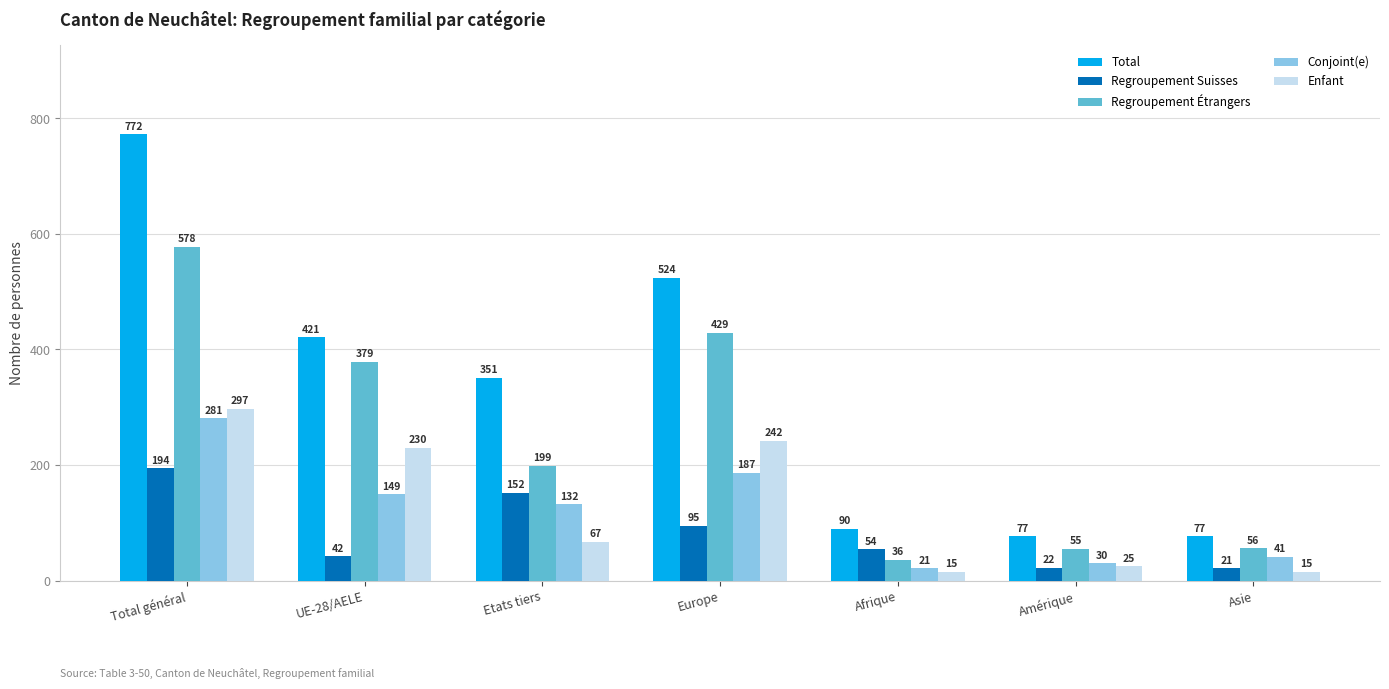

What is the maximum value for Enfant?

297